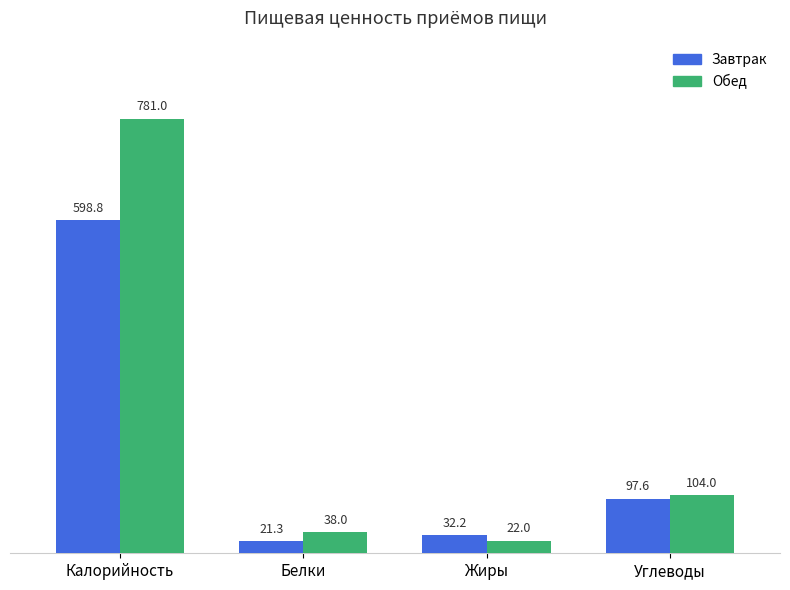

At which label does Завтрак first exceed 97?

Калорийность